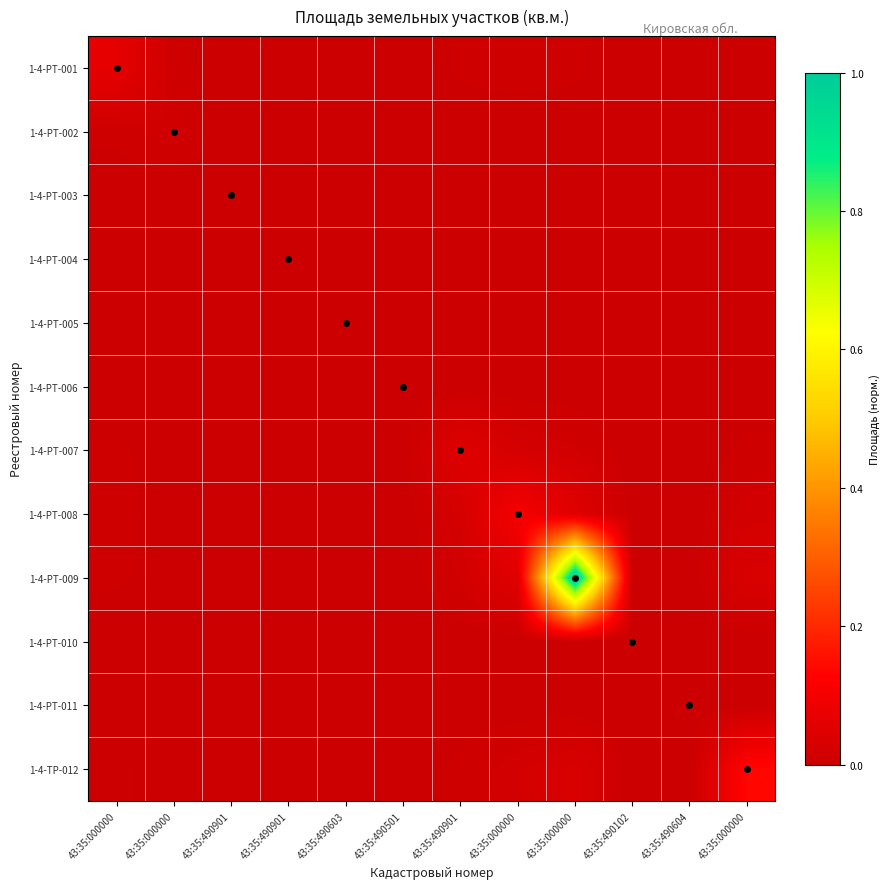

Reading left to right, extract all data points from this chart.

1-4-РТ-001: 43:35:000000=0.1	43:35:000000=0.0	43:35:490901=0.0	43:35:490901=0.0	43:35:490603=0.0	43:35:490501=0.0	43:35:490901=0.0	43:35:000000=0.0	43:35:000000=0.0	43:35:490102=0.0	43:35:490604=0.0	43:35:000000=0.0
1-4-РТ-002: 43:35:000000=0.0	43:35:000000=0.0	43:35:490901=0.0	43:35:490901=0.0	43:35:490603=0.0	43:35:490501=0.0	43:35:490901=0.0	43:35:000000=0.0	43:35:000000=0.0	43:35:490102=0.0	43:35:490604=0.0	43:35:000000=0.0
1-4-РТ-003: 43:35:000000=0.0	43:35:000000=0.0	43:35:490901=0.0	43:35:490901=0.0	43:35:490603=0.0	43:35:490501=0.0	43:35:490901=0.0	43:35:000000=0.0	43:35:000000=0.0	43:35:490102=0.0	43:35:490604=0.0	43:35:000000=0.0
1-4-РТ-004: 43:35:000000=0.0	43:35:000000=0.0	43:35:490901=0.0	43:35:490901=0.0	43:35:490603=0.0	43:35:490501=0.0	43:35:490901=0.0	43:35:000000=0.0	43:35:000000=0.0	43:35:490102=0.0	43:35:490604=0.0	43:35:000000=0.0
1-4-РТ-005: 43:35:000000=0.0	43:35:000000=0.0	43:35:490901=0.0	43:35:490901=0.0	43:35:490603=0.0	43:35:490501=0.0	43:35:490901=0.0	43:35:000000=0.0	43:35:000000=0.0	43:35:490102=0.0	43:35:490604=0.0	43:35:000000=0.0
1-4-РТ-006: 43:35:000000=0.0	43:35:000000=0.0	43:35:490901=0.0	43:35:490901=0.0	43:35:490603=0.0	43:35:490501=0.0	43:35:490901=0.0	43:35:000000=0.0	43:35:000000=0.0	43:35:490102=0.0	43:35:490604=0.0	43:35:000000=0.0
1-4-РТ-007: 43:35:000000=0.0	43:35:000000=0.0	43:35:490901=0.0	43:35:490901=0.0	43:35:490603=0.0	43:35:490501=0.0	43:35:490901=0.0	43:35:000000=0.0	43:35:000000=0.0	43:35:490102=0.0	43:35:490604=0.0	43:35:000000=0.0
1-4-РТ-008: 43:35:000000=0.0	43:35:000000=0.0	43:35:490901=0.0	43:35:490901=0.0	43:35:490603=0.0	43:35:490501=0.0	43:35:490901=0.0	43:35:000000=0.1	43:35:000000=0.1	43:35:490102=0.0	43:35:490604=0.0	43:35:000000=0.0
1-4-РТ-009: 43:35:000000=0.0	43:35:000000=0.0	43:35:490901=0.0	43:35:490901=0.0	43:35:490603=0.0	43:35:490501=0.0	43:35:490901=0.0	43:35:000000=0.1	43:35:000000=1.0	43:35:490102=0.0	43:35:490604=0.0	43:35:000000=0.0
1-4-РТ-010: 43:35:000000=0.0	43:35:000000=0.0	43:35:490901=0.0	43:35:490901=0.0	43:35:490603=0.0	43:35:490501=0.0	43:35:490901=0.0	43:35:000000=0.0	43:35:000000=0.0	43:35:490102=0.0	43:35:490604=0.0	43:35:000000=0.0
1-4-РТ-011: 43:35:000000=0.0	43:35:000000=0.0	43:35:490901=0.0	43:35:490901=0.0	43:35:490603=0.0	43:35:490501=0.0	43:35:490901=0.0	43:35:000000=0.0	43:35:000000=0.0	43:35:490102=0.0	43:35:490604=0.0	43:35:000000=0.0
1-4-ТР-012: 43:35:000000=0.0	43:35:000000=0.0	43:35:490901=0.0	43:35:490901=0.0	43:35:490603=0.0	43:35:490501=0.0	43:35:490901=0.0	43:35:000000=0.0	43:35:000000=0.0	43:35:490102=0.0	43:35:490604=0.0	43:35:000000=0.1